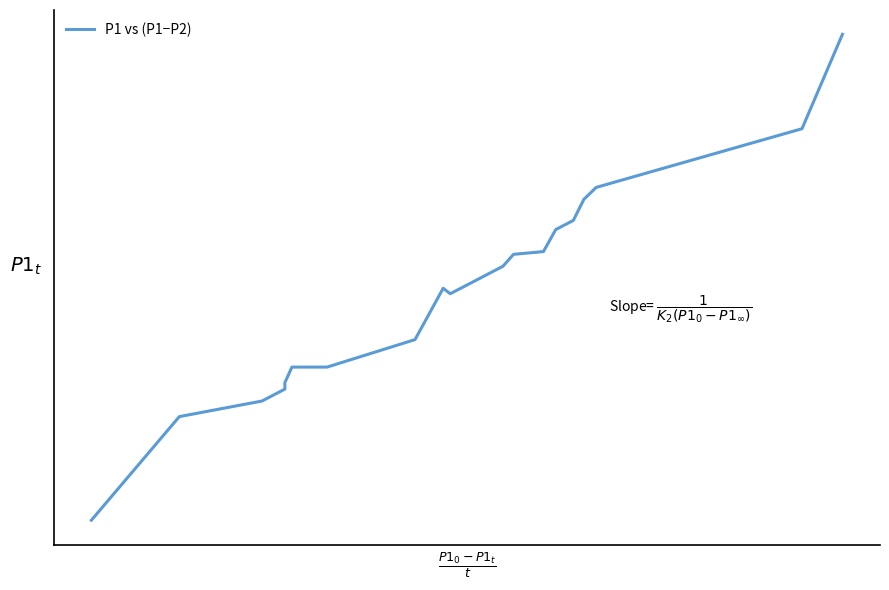

What is the difference between the maximum and minimum values?

5.3